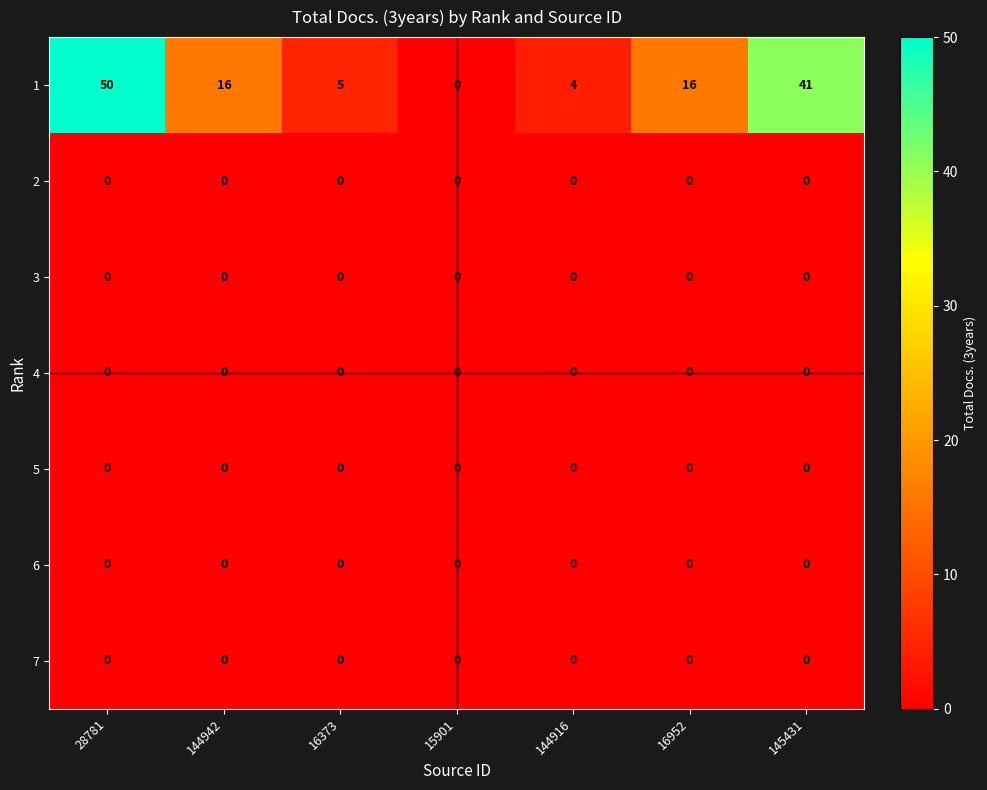

The value of 2 at 16373 is 0. True or false?

True